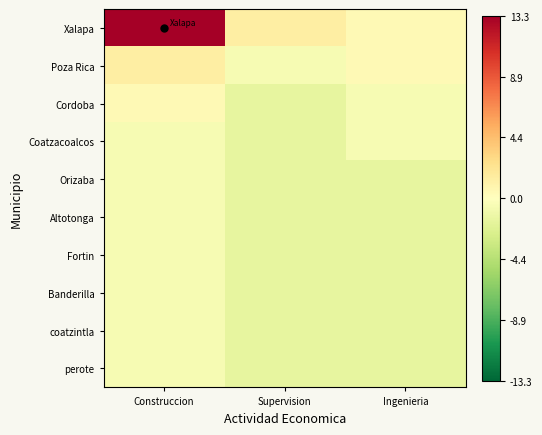

Which series changed the most between Construccion and Ingenieria?

Xalapa